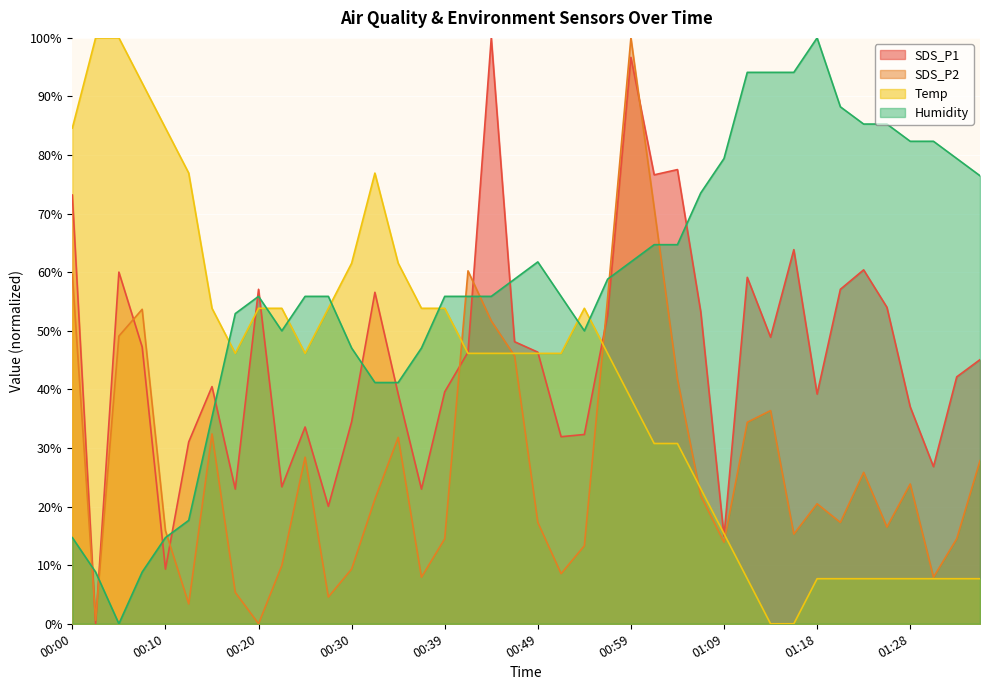

At which category does SDS_P2 reach its first local valley?

00:02